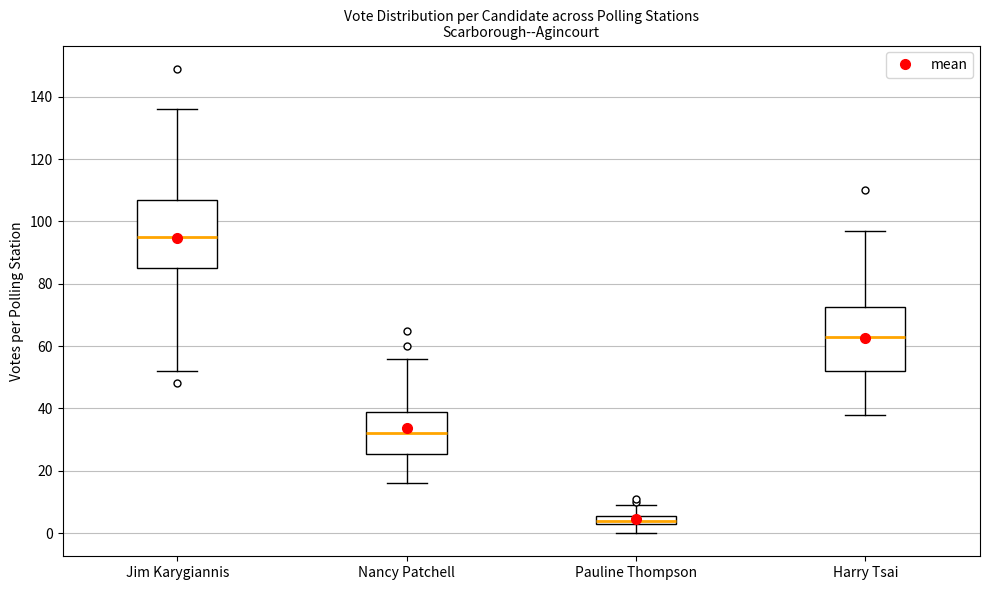

Where does the upper whisker of the box for Jim Karygiannis end on the y-axis? The values are not printed on the chart, so give them approximately, as read against the axis.

136